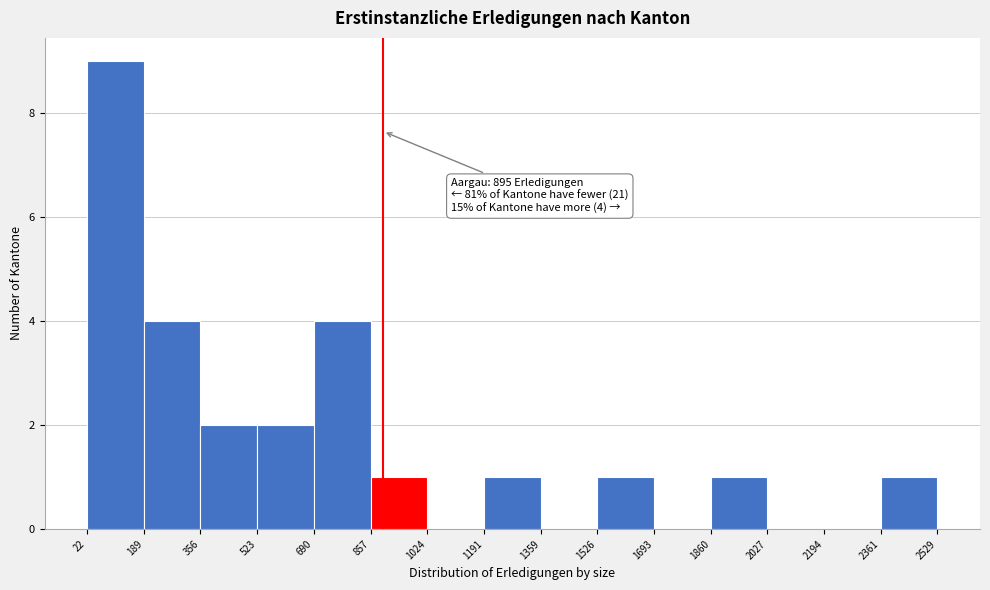

Over which range of the x-axis is the bar tallest?

22 to 189